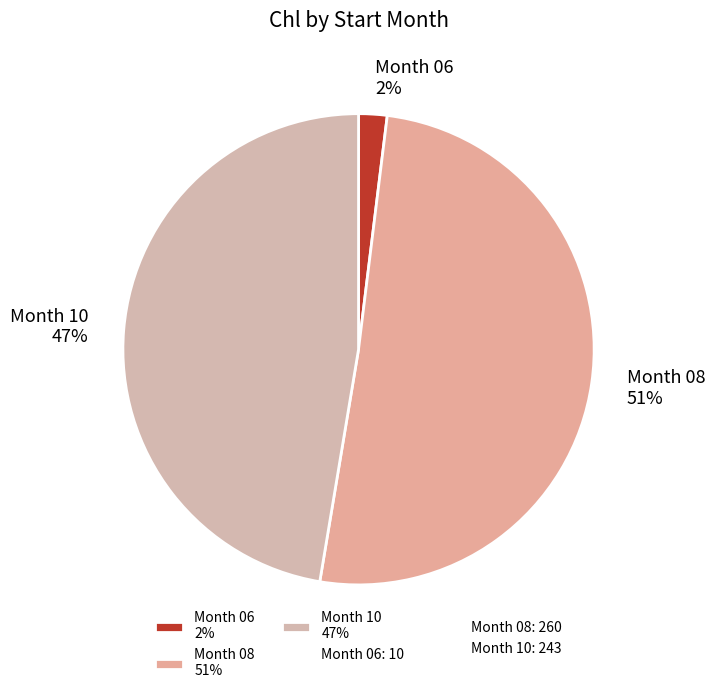

Is it true that Month 10 47% is 35% of the pie?

False